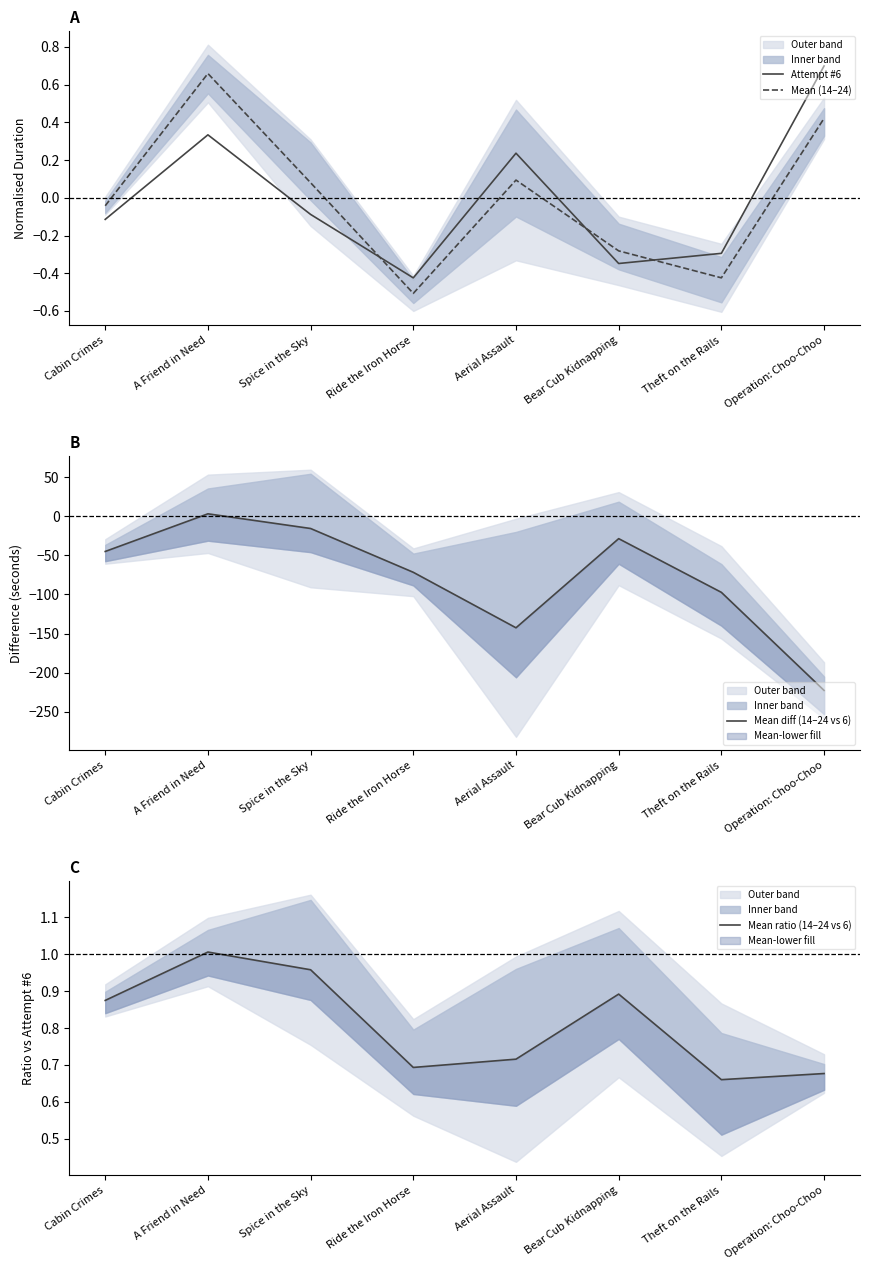

In Attempt #6, how many points are higher than both neighbors (excluding endpoints)?

2